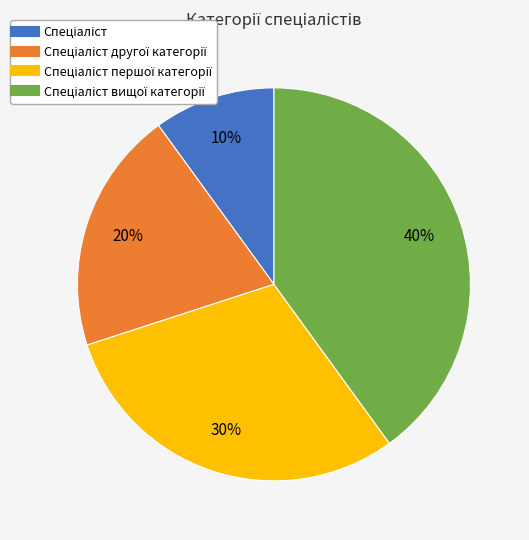

Is there any slice that represents more than half of the pie?

No